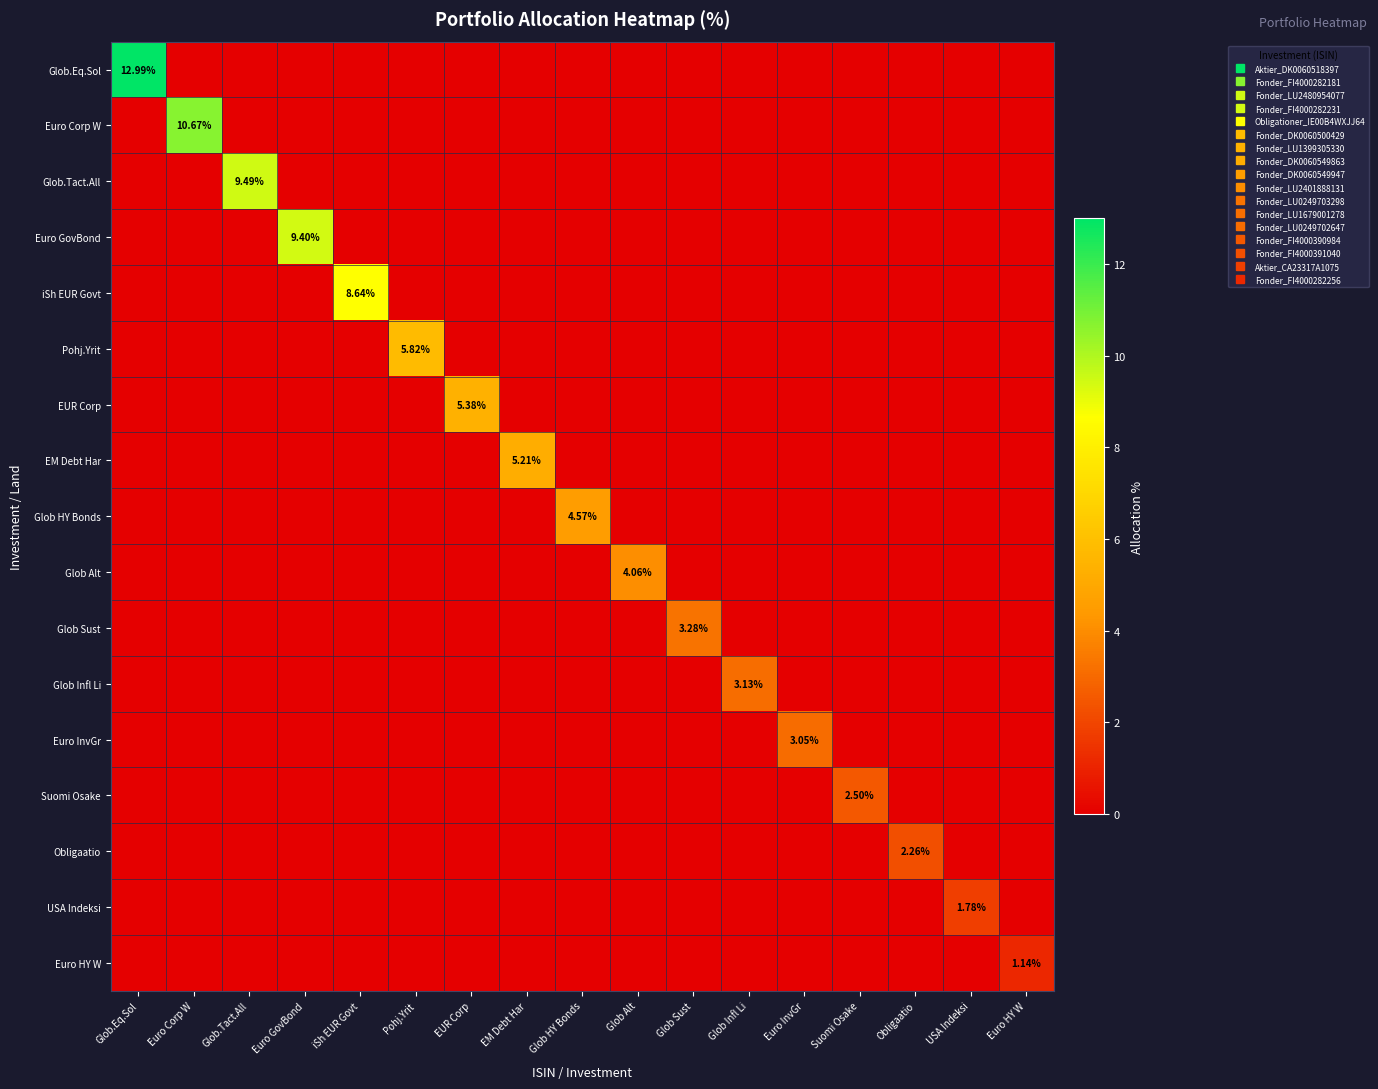

What is the difference between the highest and lowest values at Euro HY W?

1.1